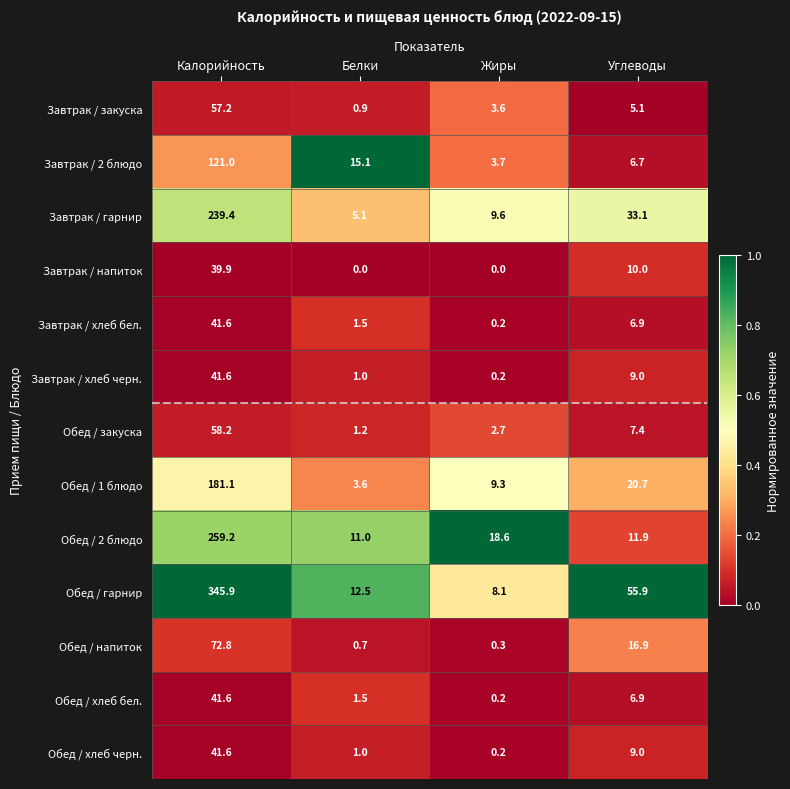

What is the total value across all series at Углеводы?

199.5